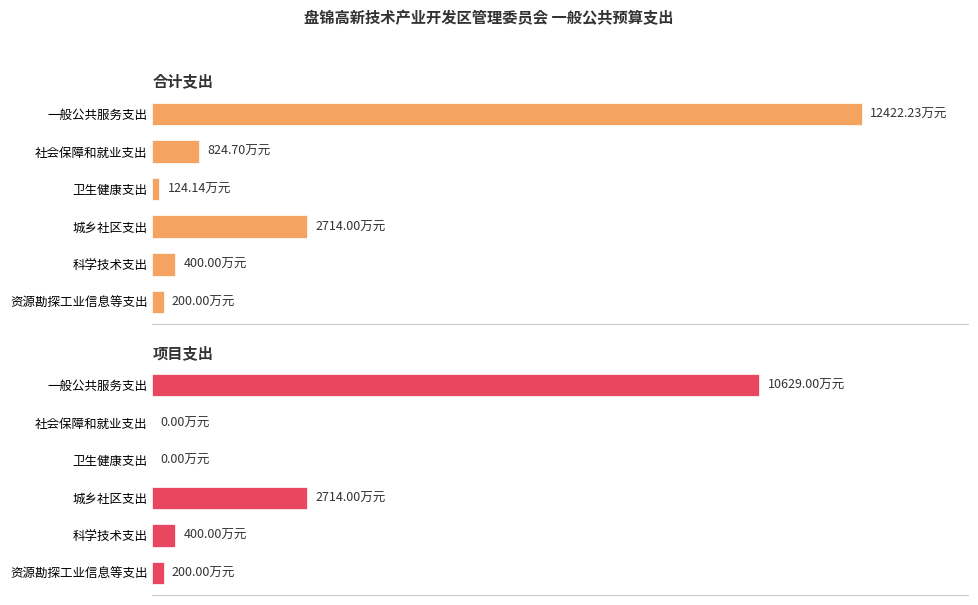

Reading left to right, extract all data points from this chart.

合计支出: 12422.2	824.7	124.1	2714.0	400.0	200.0
项目支出: 10629.0	0.0	0.0	2714.0	400.0	200.0